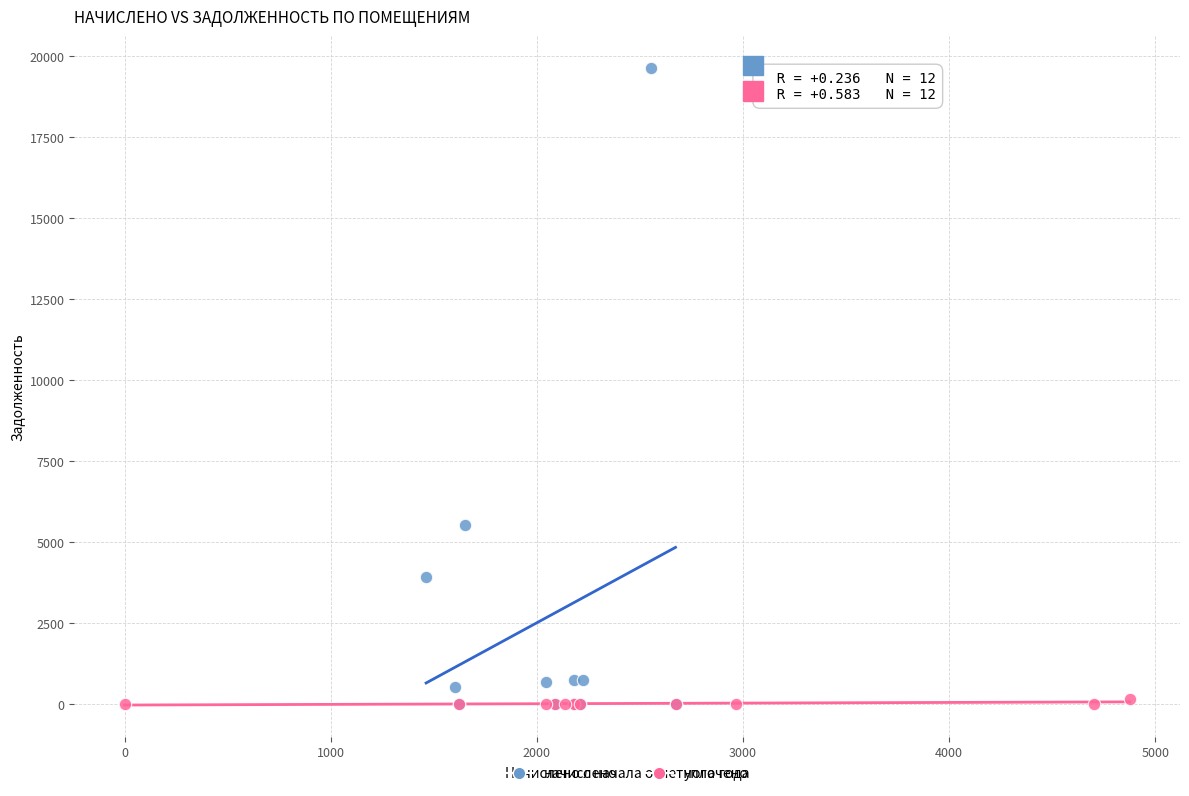

Which series has the largest Y range (max minus min)?

начислено